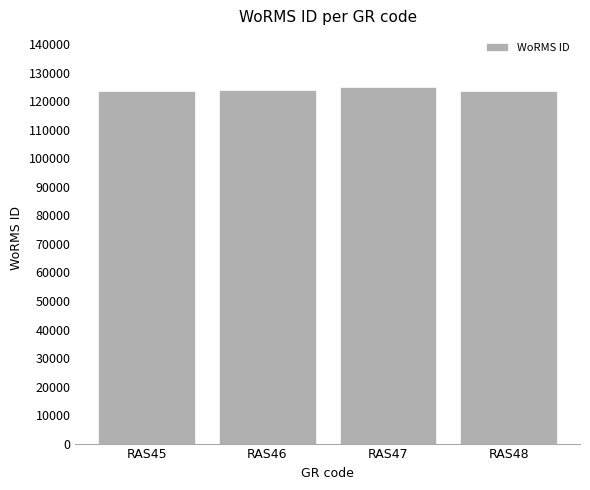

The chart shows a value of 125161 at RAS47. True or false?

True